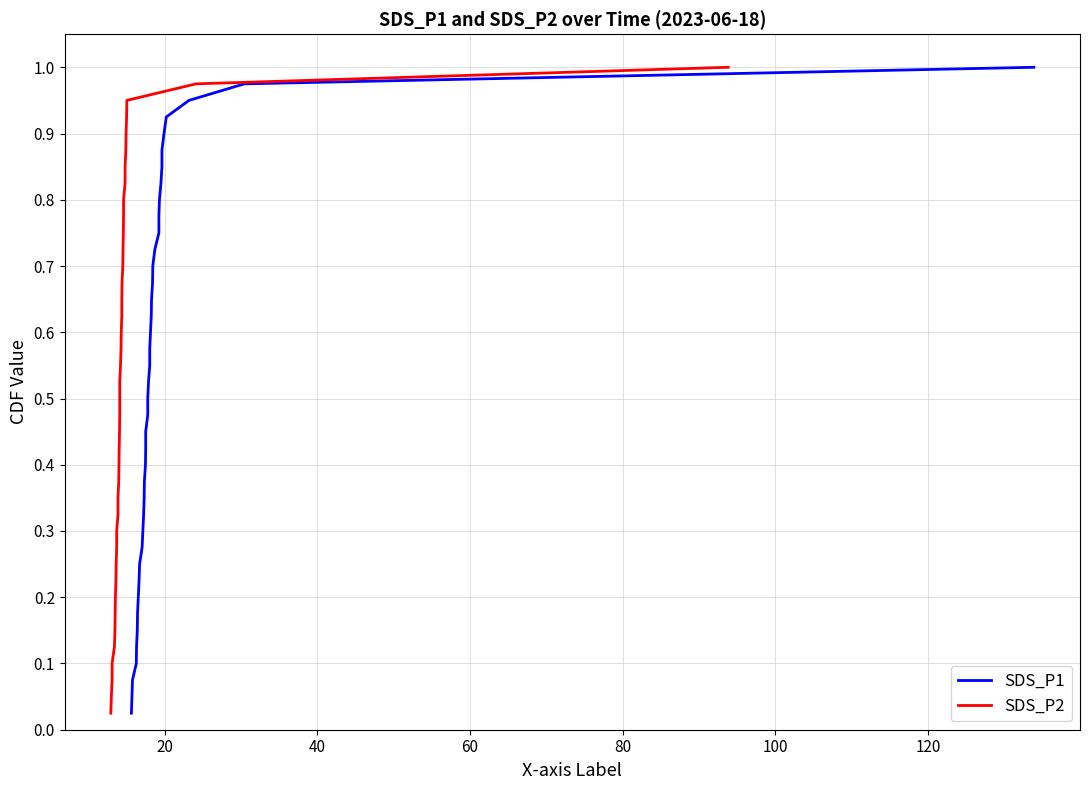

True or false: SDS_P2 has more than 2 interior local peaks.

False